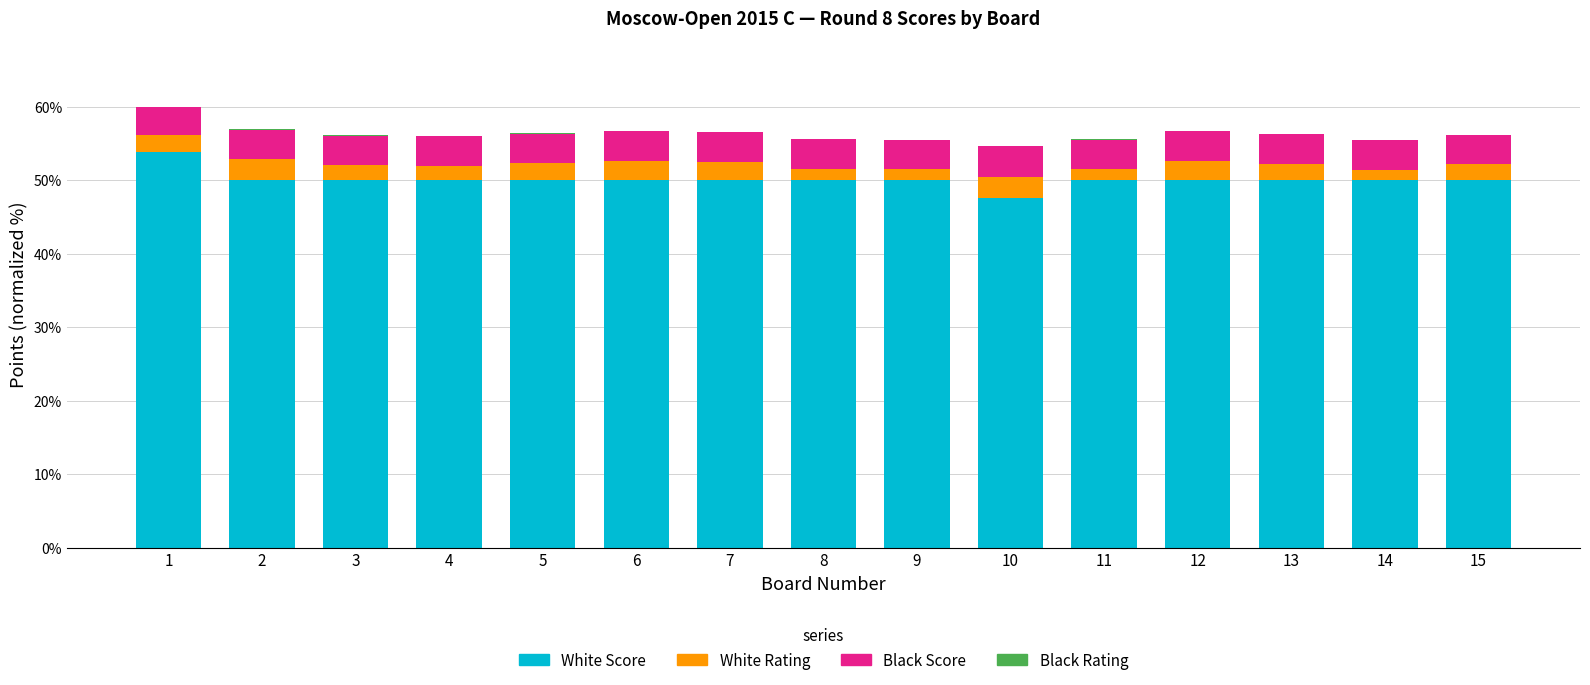

The White Score series shows 20.6 at 15. True or false?

False